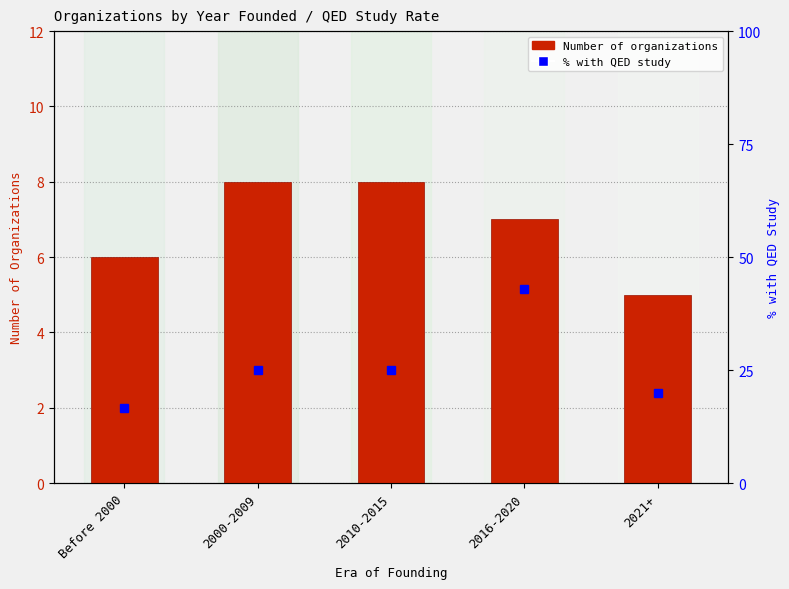

What is the label of the 3rd bar from the left?

2010-2015